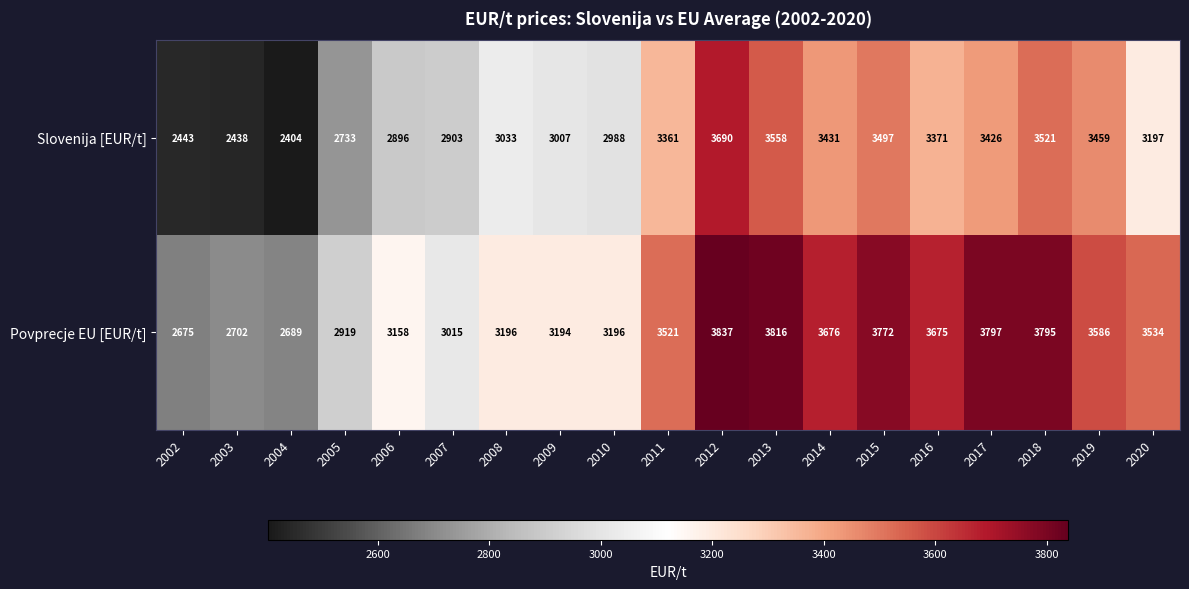

What is the sum of the Slovenija [EUR/t] values at 2006 and 2003?

5334